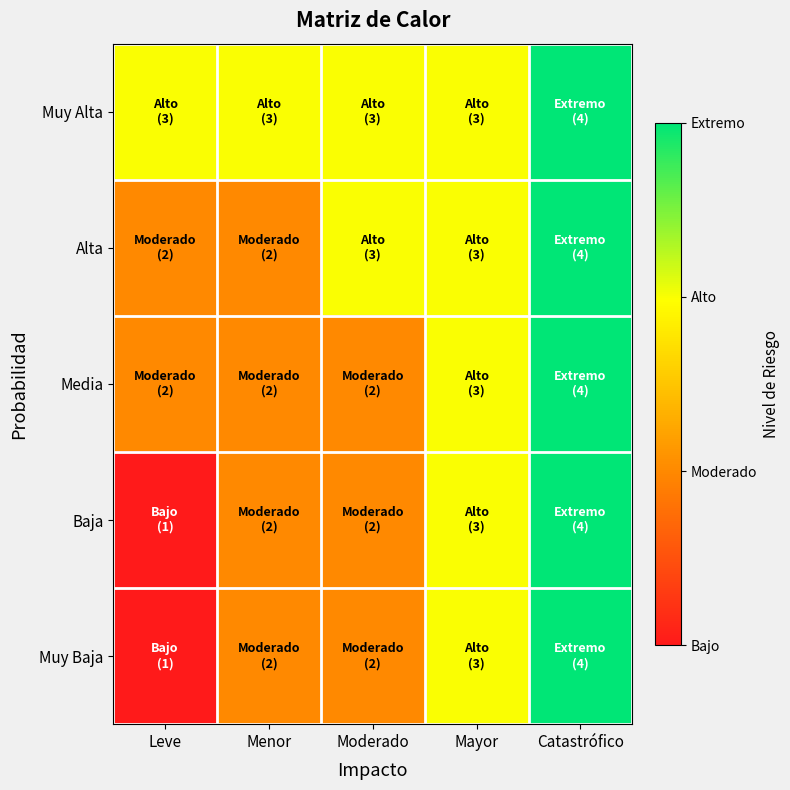

Which series changed the most between Leve and Moderado?

Alta